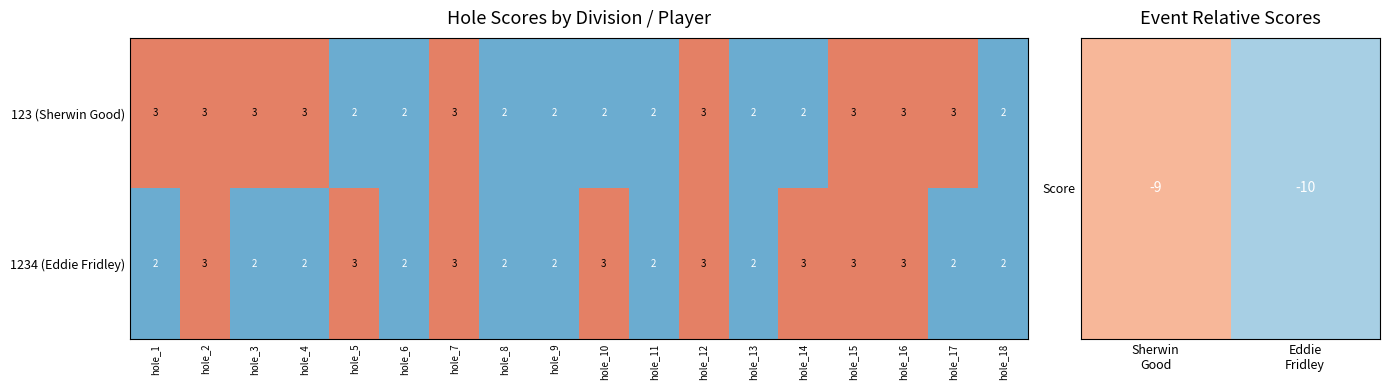

Rank the series by their average value, from highest to lowest.

123 (Sherwin Good), 1234 (Eddie Fridley)